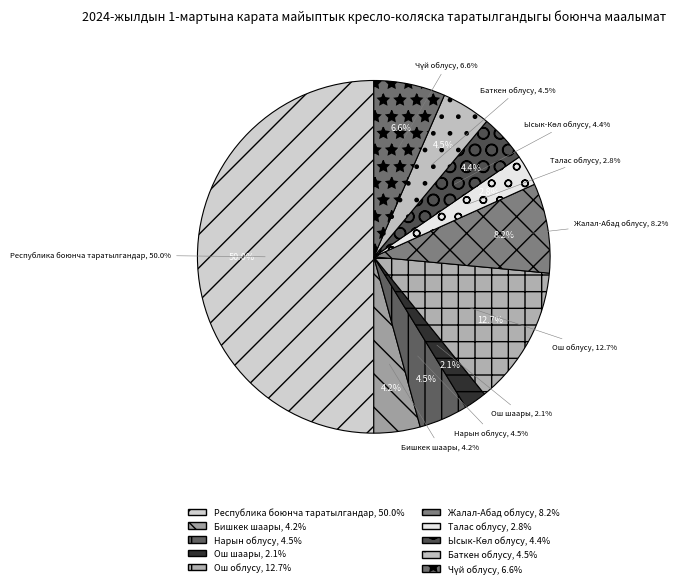

How much of the chart is everything except Чүй облусу?

93.4%